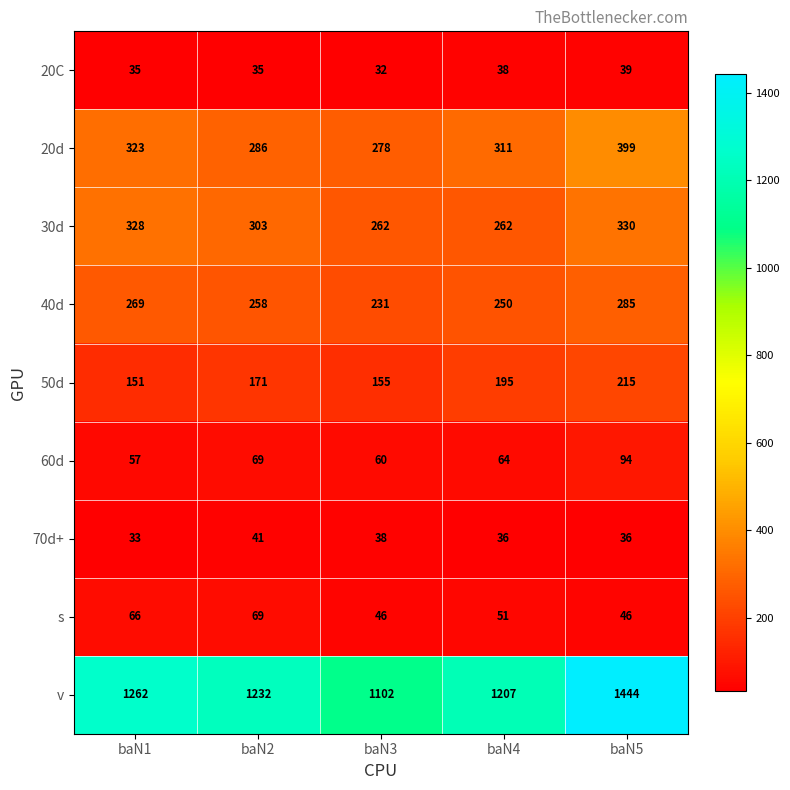

True or false: 30d has a value of 428 at baN2.

False